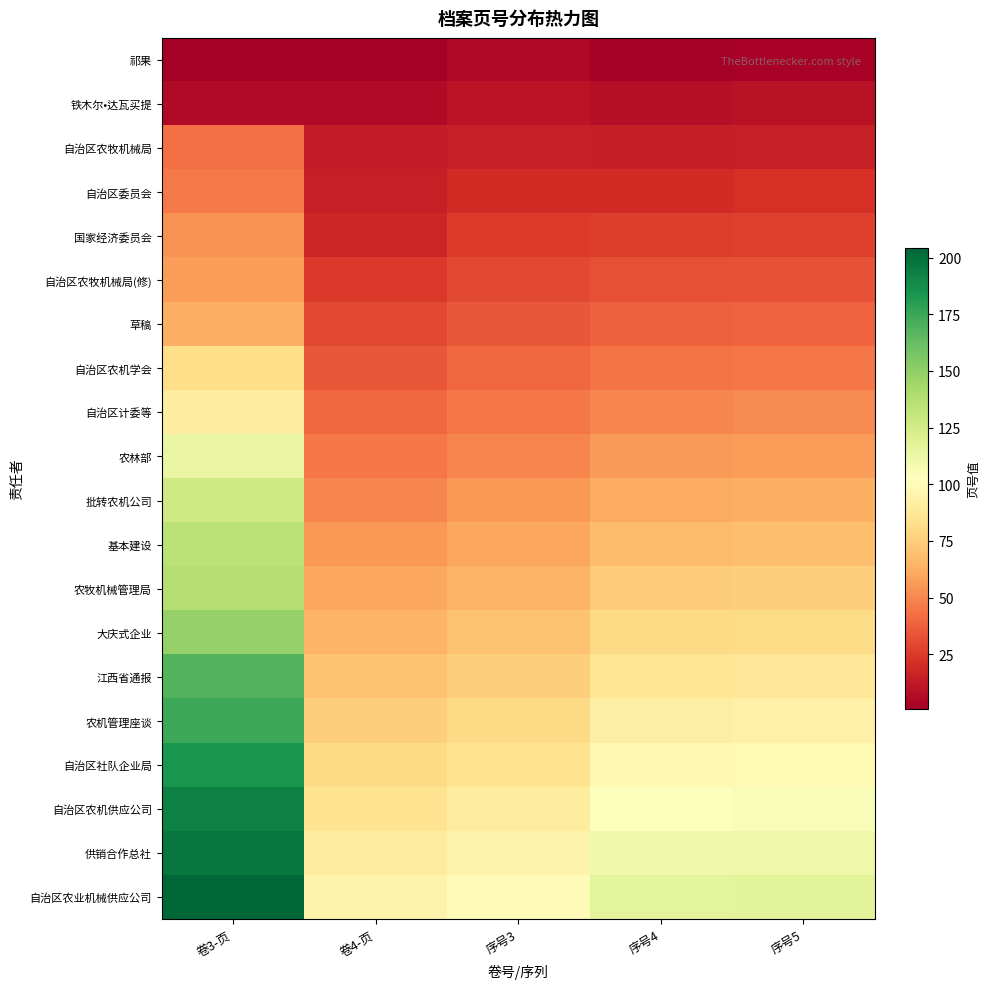

Reading right to left, extract all data points from this chart.

祁果: 序号5=3	序号4=2	序号3=5	卷4-页=1	卷3-页=1
铁木尔•达瓦买提: 序号5=9	序号4=8	序号3=10	卷4-页=6	卷3-页=6
自治区农牧机械局: 序号5=15	序号4=14	序号3=15	卷4-页=13	卷3-页=43
自治区委员会: 序号5=21	序号4=20	序号3=20	卷4-页=15	卷3-页=46
国家经济委员会: 序号5=27	序号4=26	序号3=25	卷4-页=17	卷3-页=54
自治区农牧机械局(修): 序号5=33	序号4=32	序号3=30	卷4-页=24	卷3-页=57
草稿: 序号5=39	序号4=38	序号3=35	卷4-页=30	卷3-页=63
自治区农机学会: 序号5=45	序号4=44	序号3=40	卷4-页=35	卷3-页=82
自治区计委等: 序号5=51	序号4=50	序号3=45	卷4-页=40	卷3-页=91
农林部: 序号5=57	序号4=56	序号3=50	卷4-页=45	卷3-页=113
批转农机公司: 序号5=63	序号4=62	序号3=55	卷4-页=50	卷3-页=127
基本建设: 序号5=69	序号4=68	序号3=60	卷4-页=55	卷3-页=135
农牧机械管理局: 序号5=75	序号4=74	序号3=65	卷4-页=60	卷3-页=137
大庆式企业: 序号5=81	序号4=80	序号3=70	卷4-页=65	卷3-页=148
江西省通报: 序号5=87	序号4=86	序号3=75	卷4-页=70	卷3-页=168
农机管理座谈: 序号5=93	序号4=92	序号3=80	卷4-页=75	卷3-页=174
自治区社队企业局: 序号5=99	序号4=98	序号3=85	卷4-页=80	卷3-页=184
自治区农机供应公司: 序号5=105	序号4=104	序号3=90	卷4-页=85	卷3-页=193
供销合作总社: 序号5=111	序号4=110	序号3=95	卷4-页=90	卷3-页=197
自治区农业机械供应公司: 序号5=117	序号4=116	序号3=100	卷4-页=95	卷3-页=204